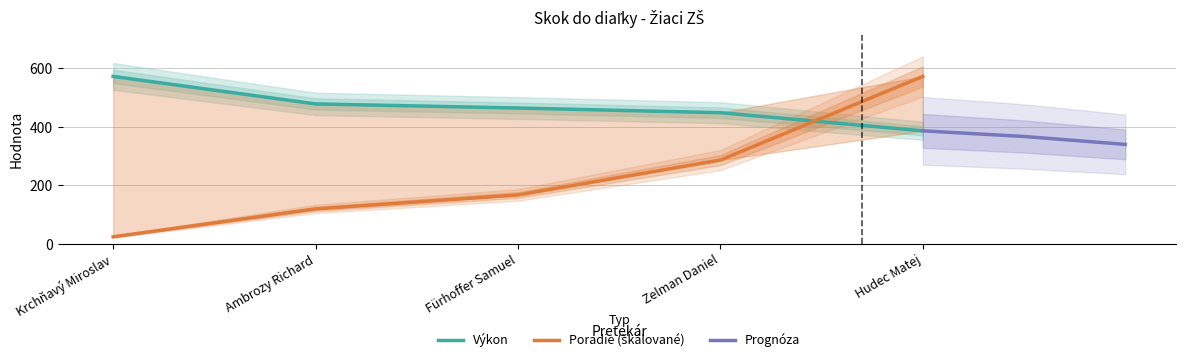

How many data points in Poradie are above 166?

3